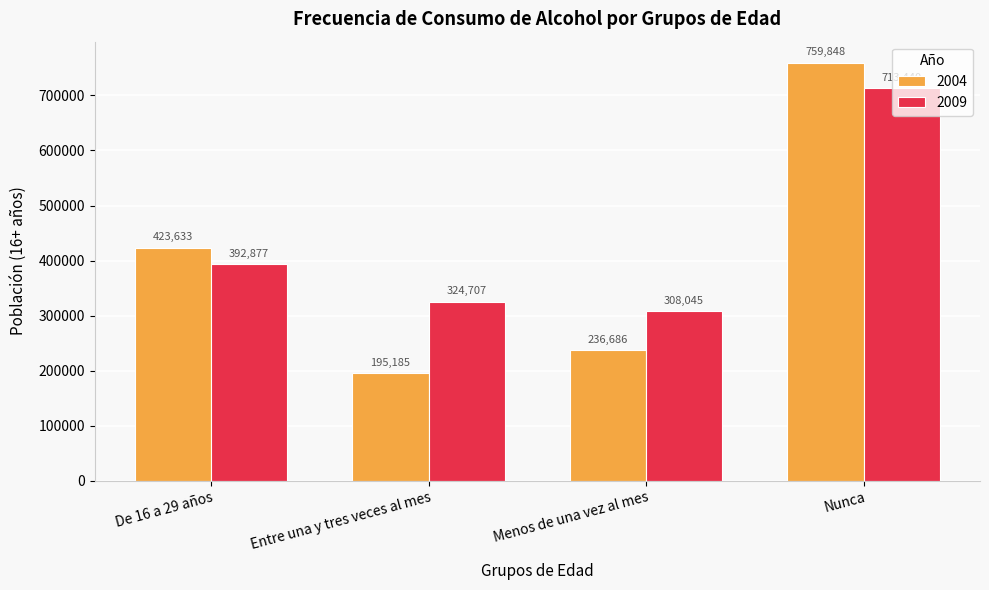

Which series changed the most between Menos de una vez al mes and Nunca?

2004